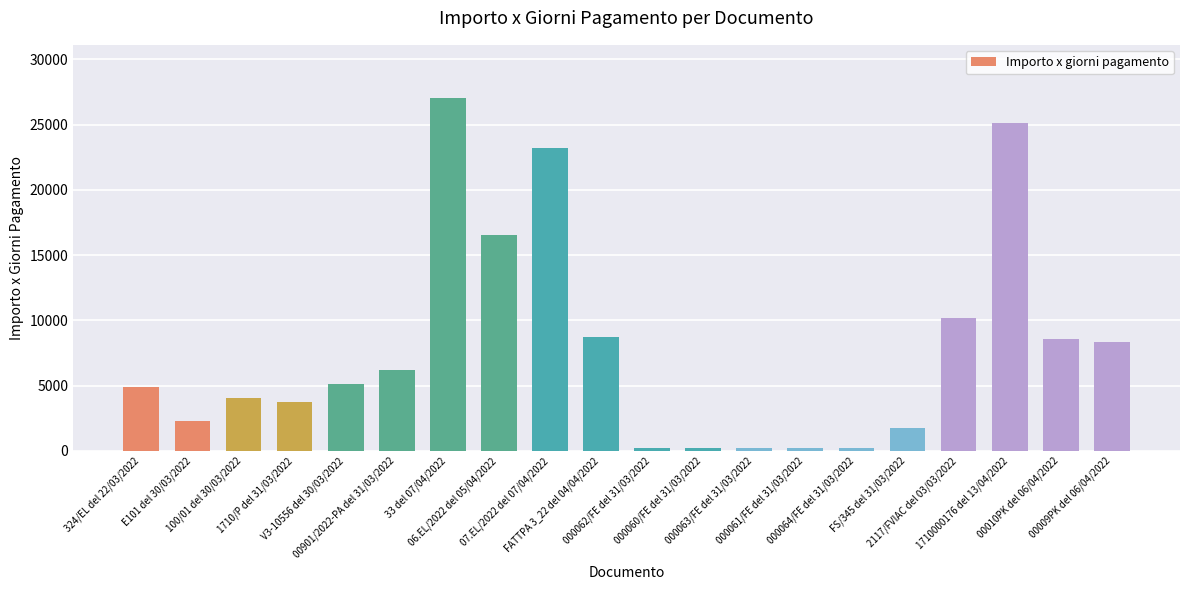

The value at FS/345 del 31/03/2022 is 1750.0. True or false?

True